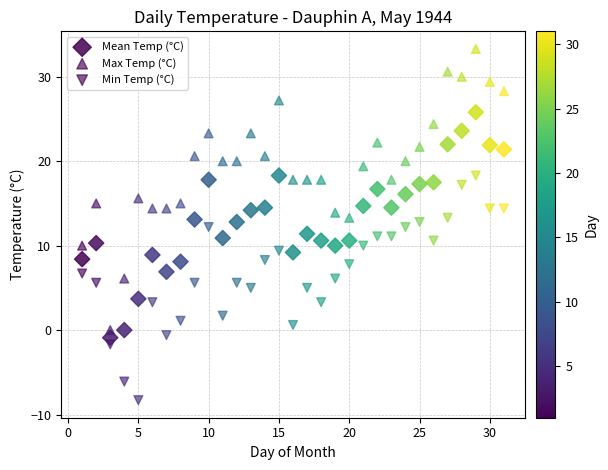

How many data points are displayed?

93